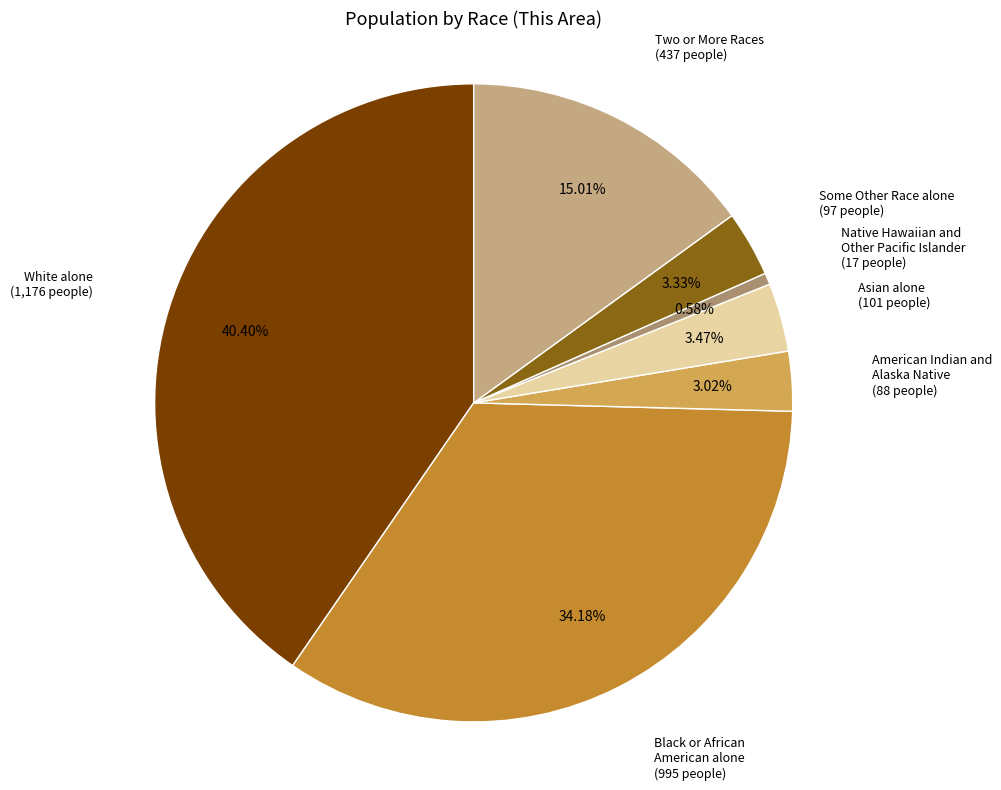

To the nearest percent, what is the average slice percentage?

14%